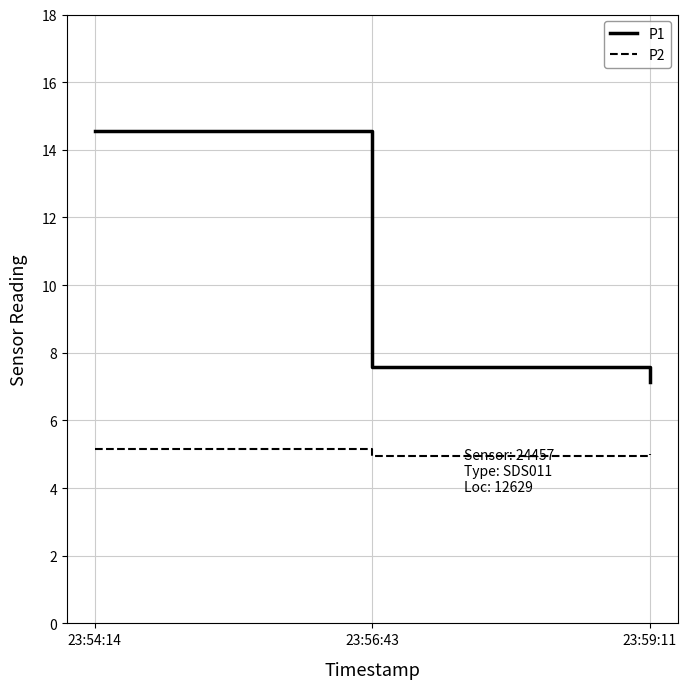

What is the difference between the highest and lowest values at 23:54:14?

9.4